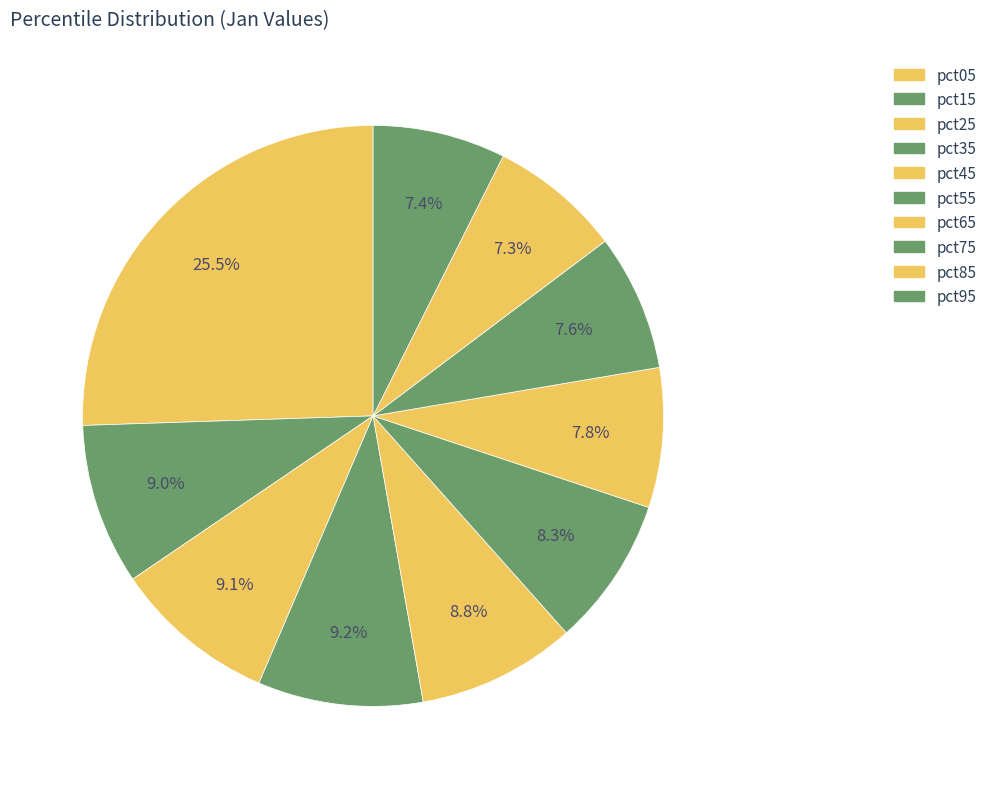

How many segments does this pie chart have?

10